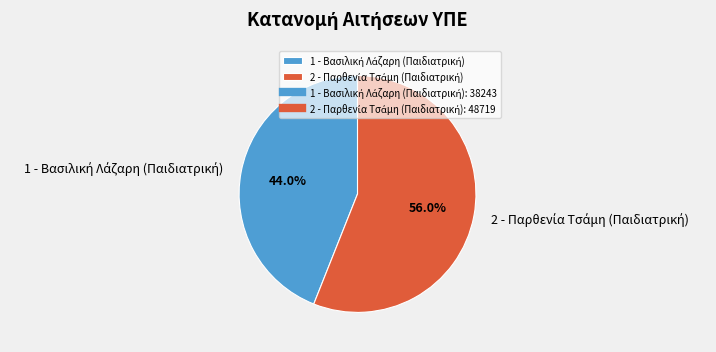

Is there any slice that represents more than half of the pie?

Yes